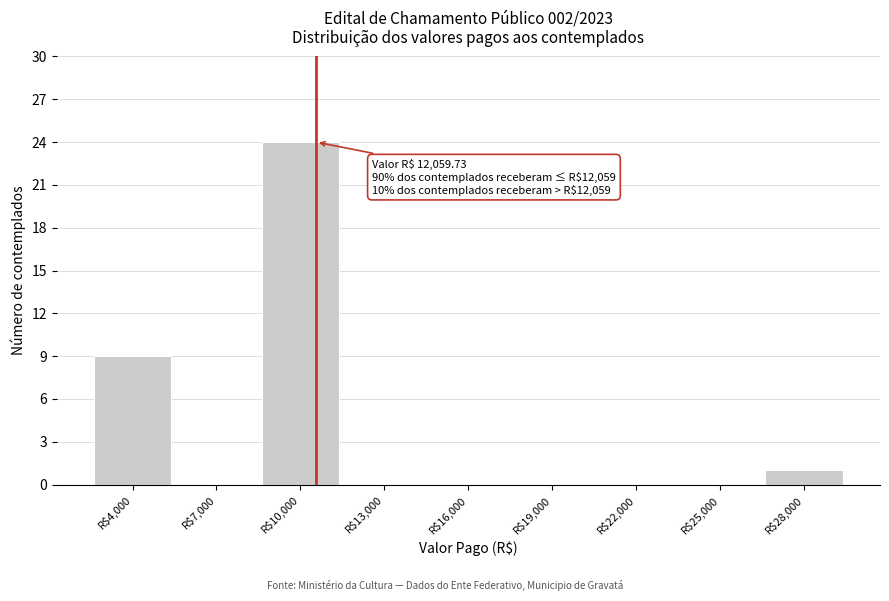

What is the sum of all values?

34